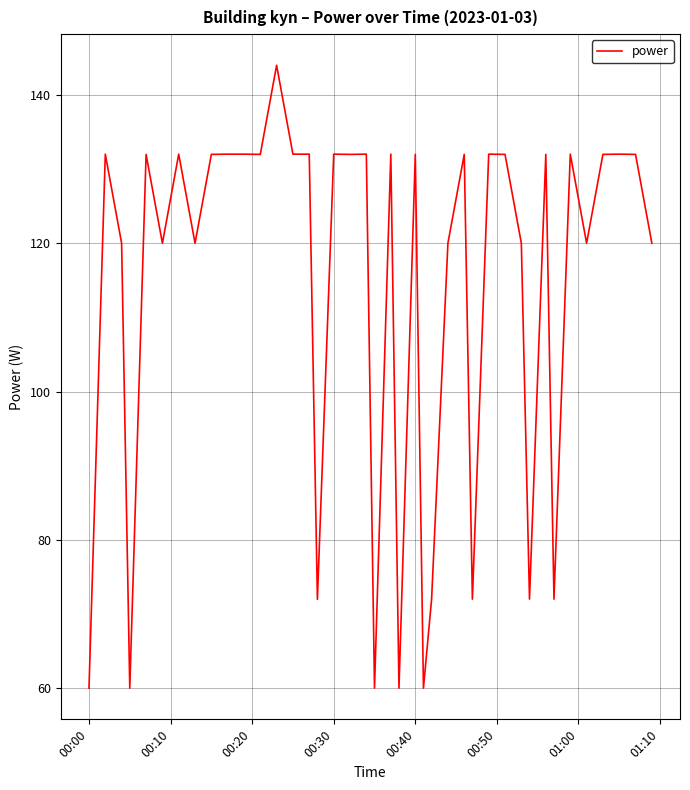

What is the difference between the second highest and second lowest values?

72.0